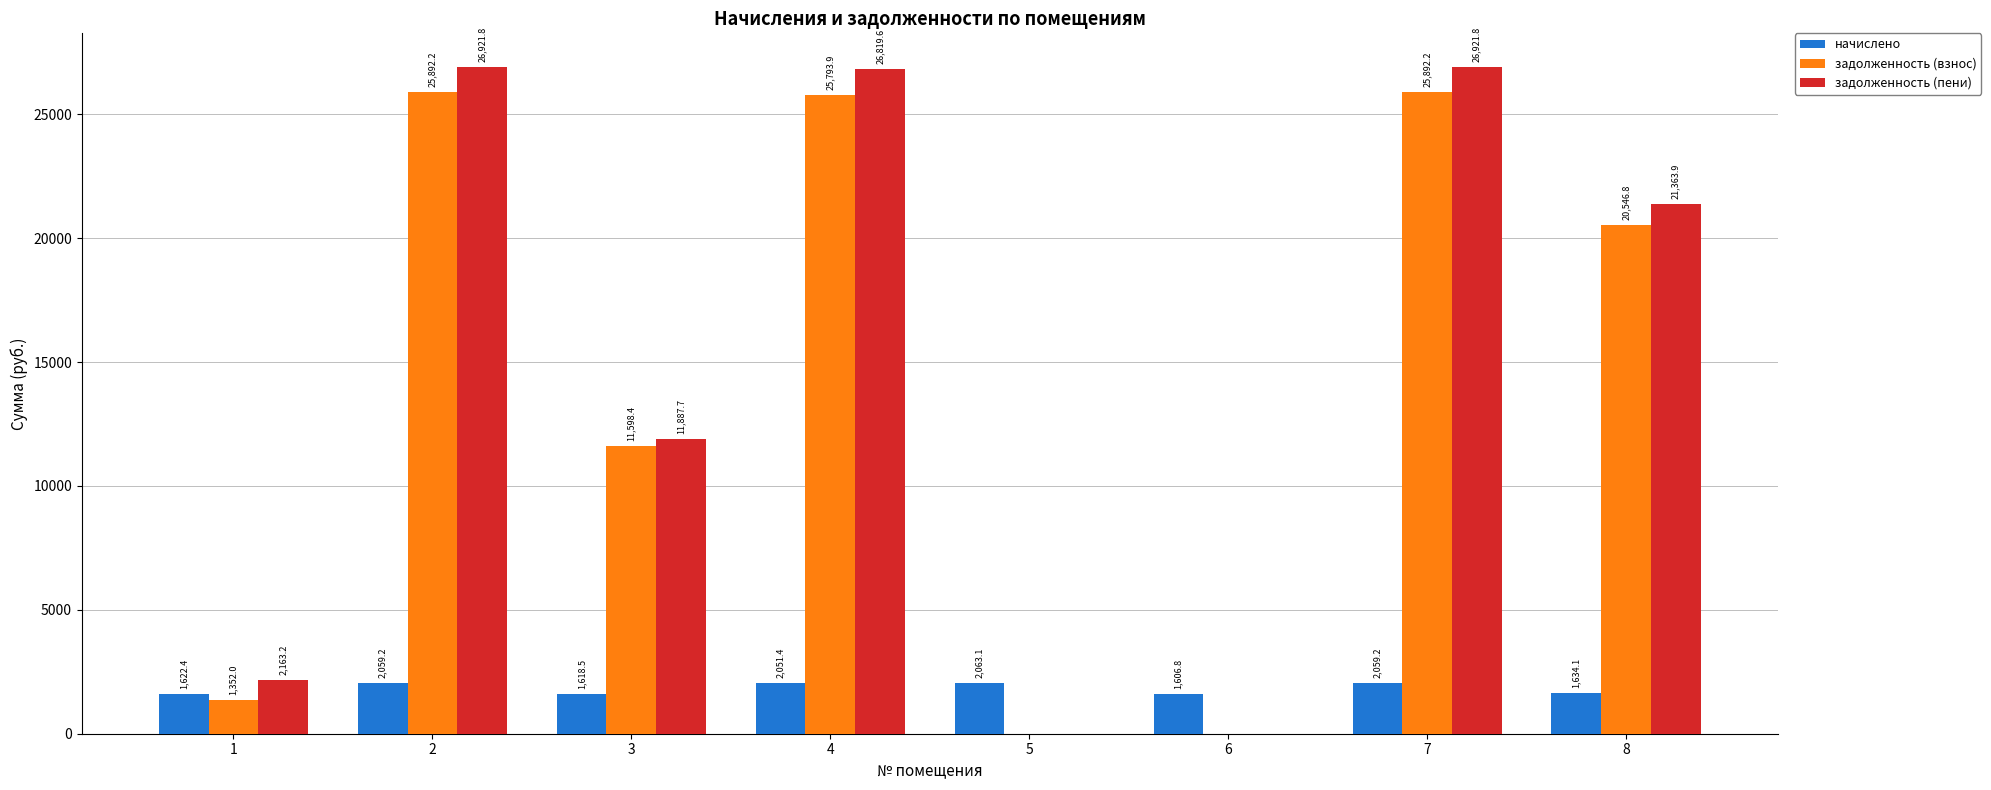

Which series has the largest range (max minus min)?

задолженность (пени)